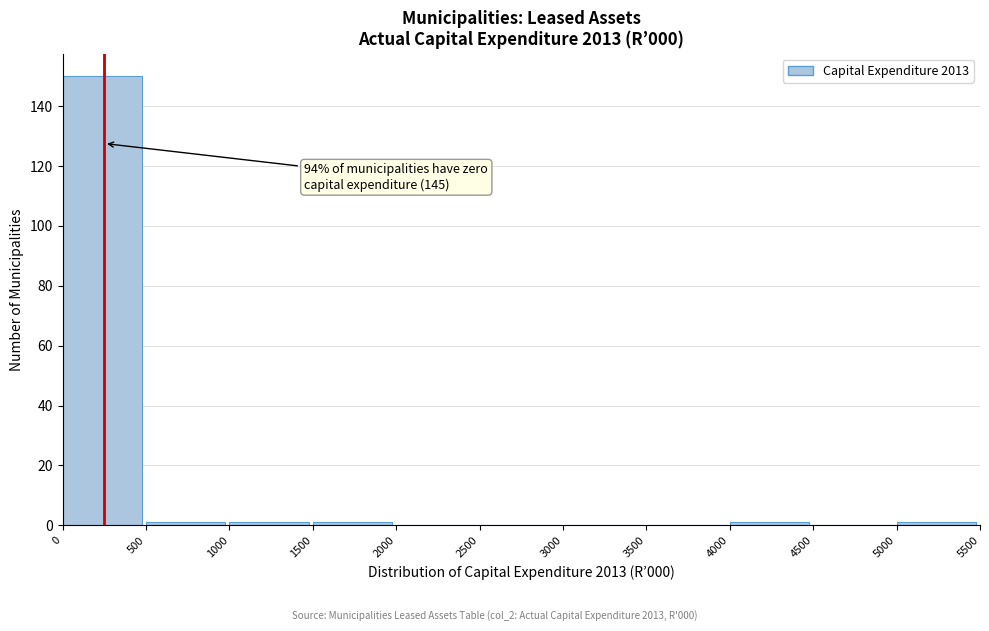

Over which range of the x-axis is the bar tallest?

0 to 500